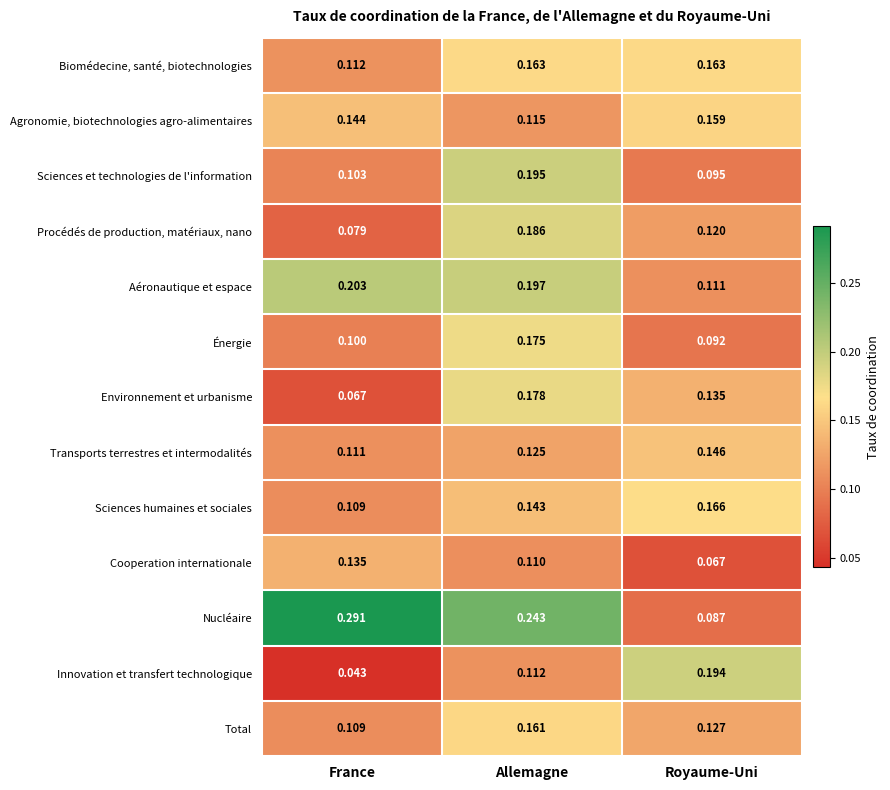

Where is Aéronautique et espace nearest to the value 0?

Royaume-Uni